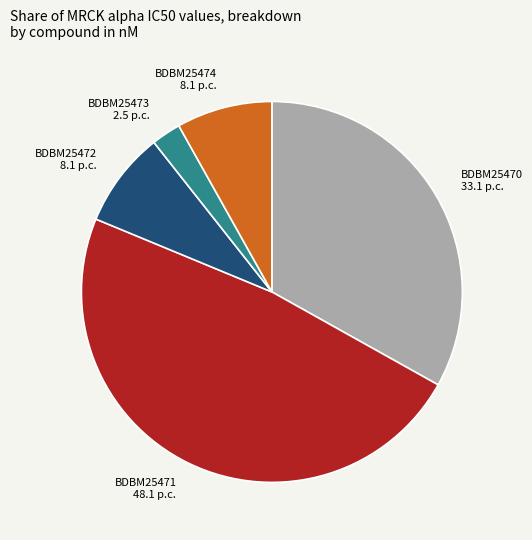

True or false: BDBM25472 accounts for 1% of the total.

False